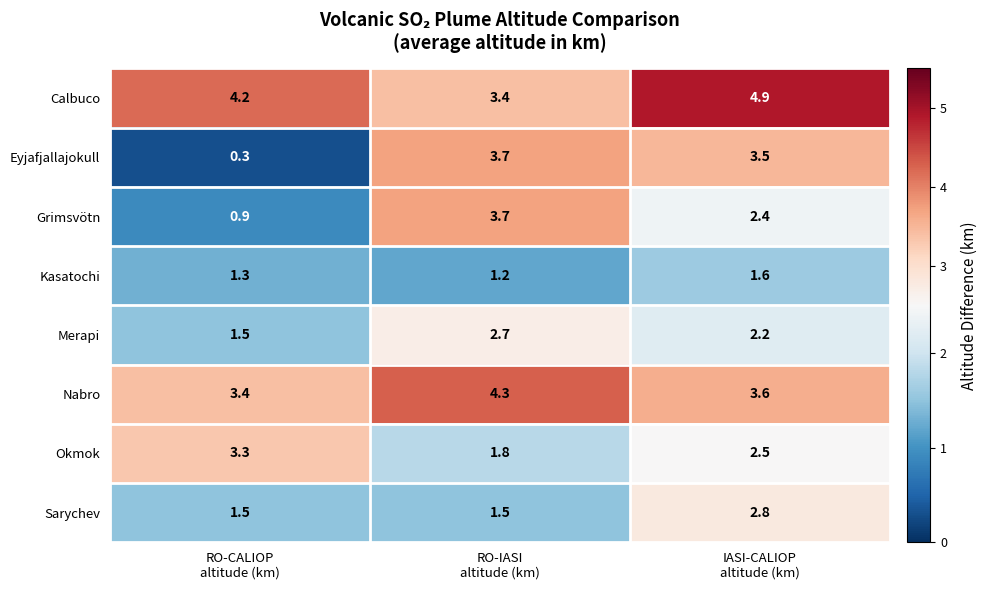

Which label corresponds to the largest value in the chart?

IASI-CALIOP
altitude (km)